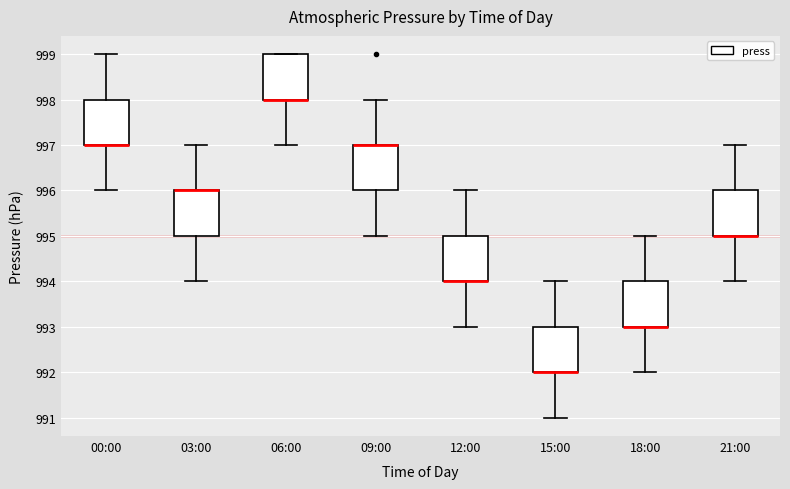

Reading left to right, read every box against the y-axis: the position of its median line, the range the box covers, and the ends of its whiskers. The values are not printed on the chart, so give them approximately, as read against the axis.

00:00: median 997 (drawn on the box's lower edge), box 997 to 998, whiskers 996 to 999
03:00: median 996 (drawn on the box's upper edge), box 995 to 996, whiskers 994 to 997
06:00: median 998 (drawn on the box's lower edge), box 998 to 999, whiskers 997 to 999
09:00: median 997 (drawn on the box's upper edge), box 996 to 997, whiskers 995 to 998
12:00: median 994 (drawn on the box's lower edge), box 994 to 995, whiskers 993 to 996
15:00: median 992 (drawn on the box's lower edge), box 992 to 993, whiskers 991 to 994
18:00: median 993 (drawn on the box's lower edge), box 993 to 994, whiskers 992 to 995
21:00: median 995 (drawn on the box's lower edge), box 995 to 996, whiskers 994 to 997